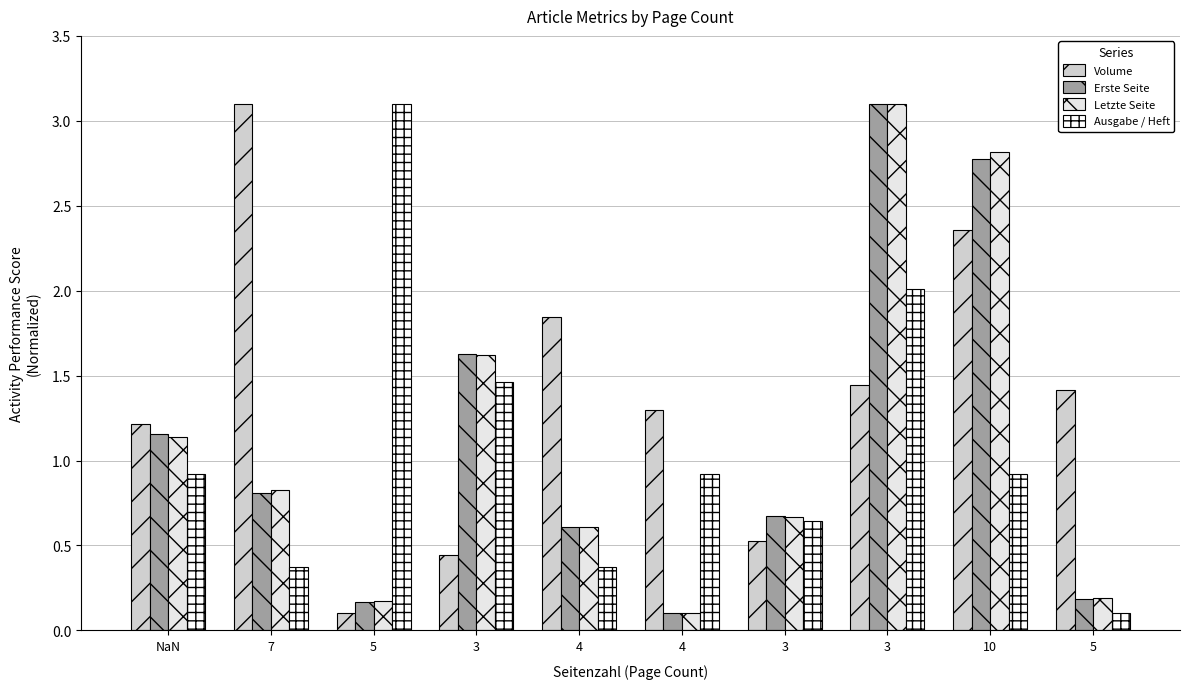

What is the label of the 6th bar from the right?

4